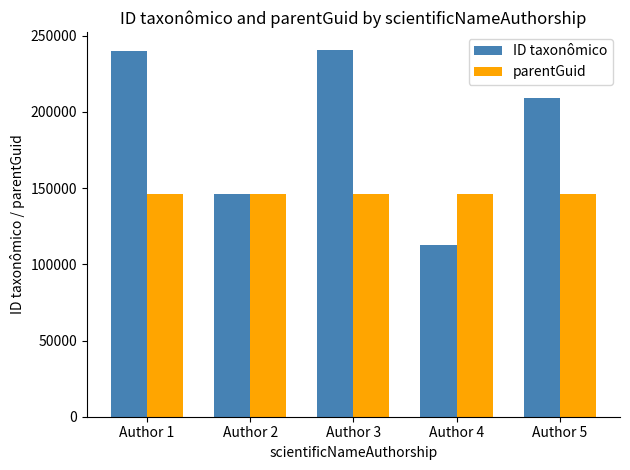

What is the sum of all ID taxonômico values?

948209